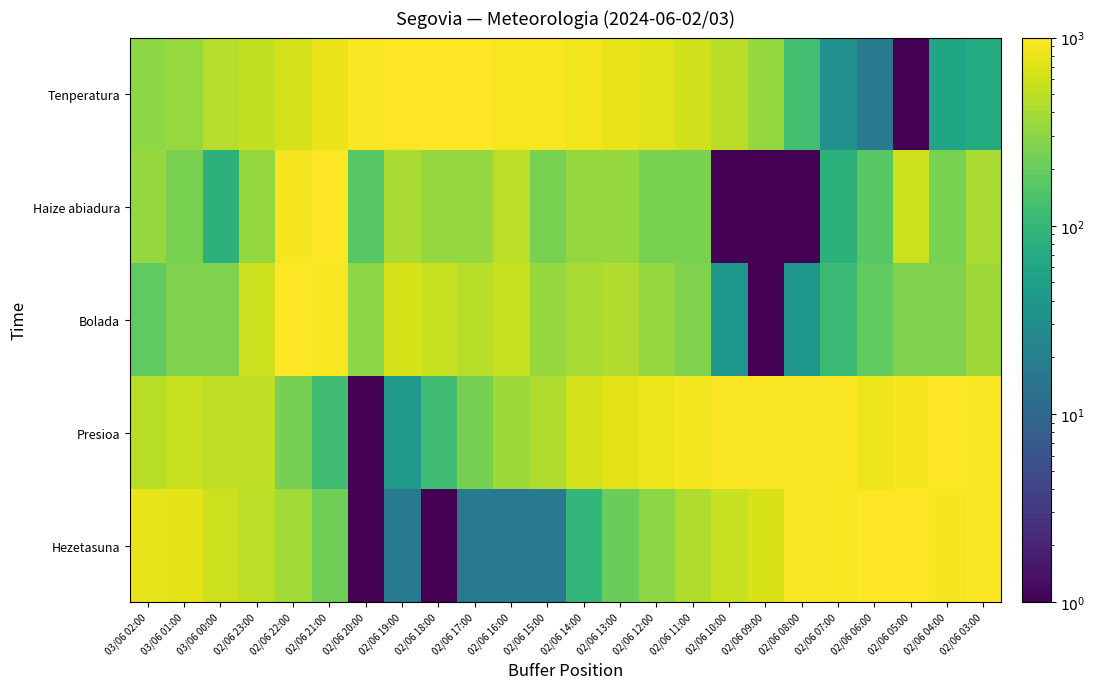

Which series has the largest total across all categories?

Presioa